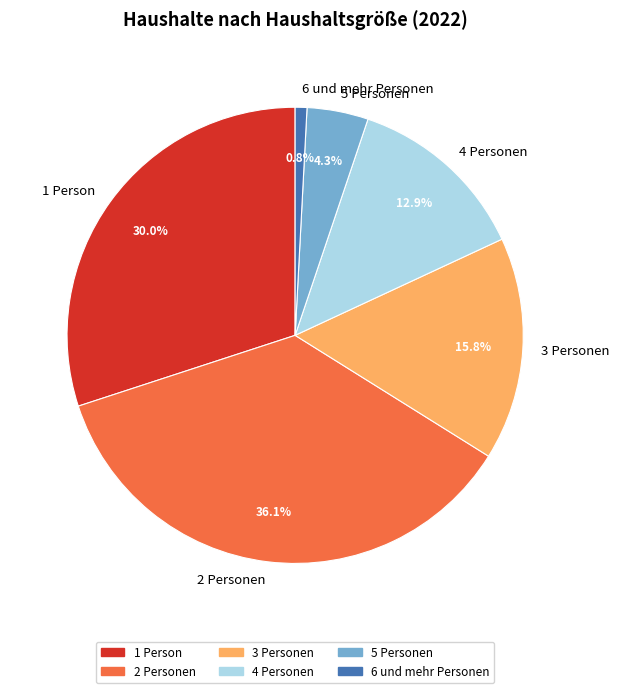

Which has a higher value, 3 Personen or 2 Personen?

2 Personen